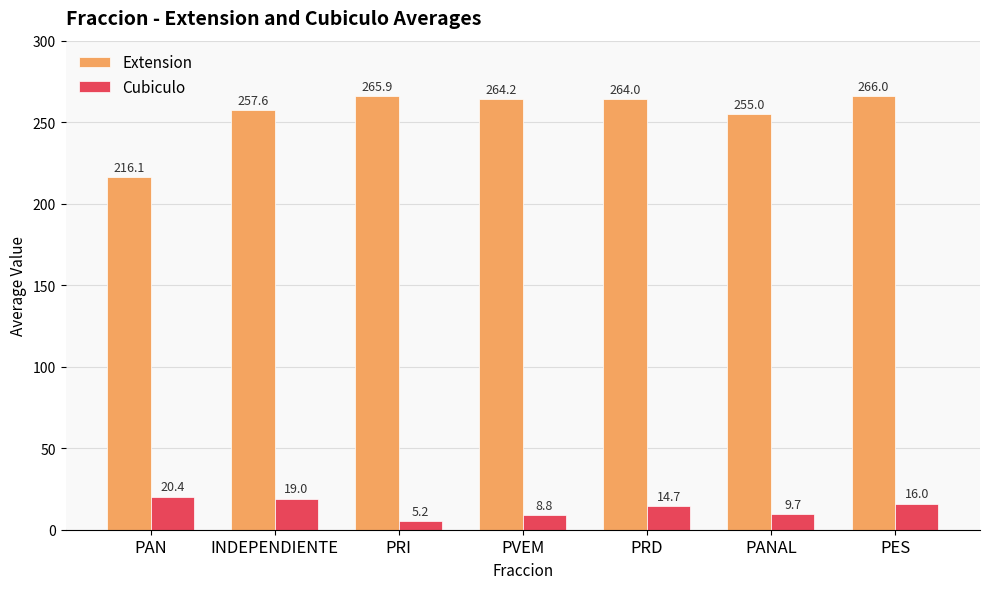

Reading right to left, what are all the values shown in this chart?

Extension: 266.0	255.0	264.0	264.2	265.9	257.6	216.1
Cubiculo: 16.0	9.7	14.7	8.8	5.2	19.0	20.4